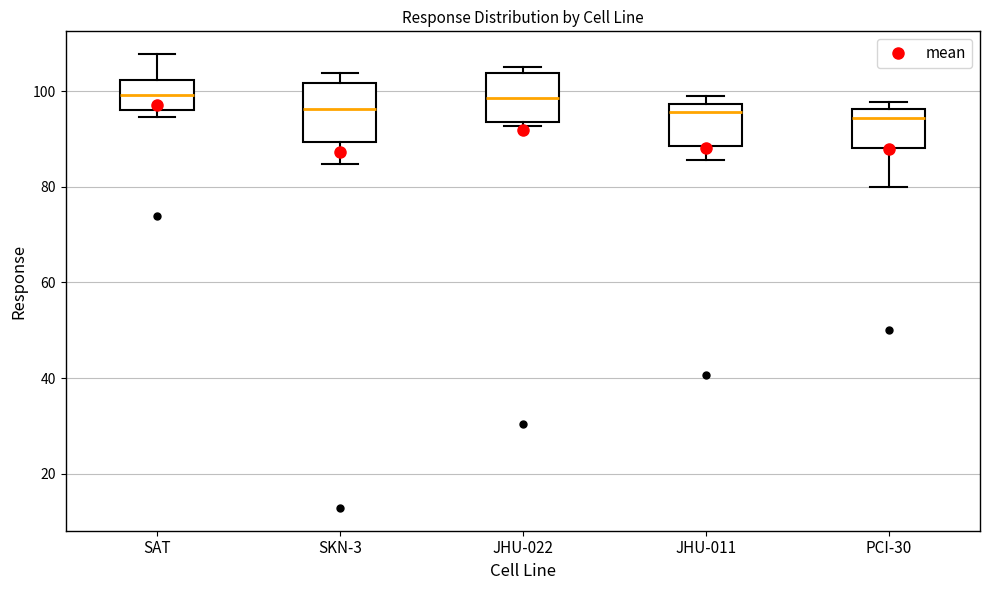

Reading left to right, read every box against the y-axis: the position of its median line, the range the box covers, and the ends of its whiskers. The values are not printed on the chart, so give them approximately, as read against the axis.

SAT: median 100, box 96 to 102, whiskers 94 to 108
SKN-3: median 96, box 90 to 102, whiskers 84 to 104
JHU-022: median 98, box 94 to 104, whiskers 92 to 104 (just above the box's upper edge)
JHU-011: median 96, box 88 to 98, whiskers 86 to 98 (just above the box's upper edge)
PCI-30: median 94, box 88 to 96, whiskers 80 to 98